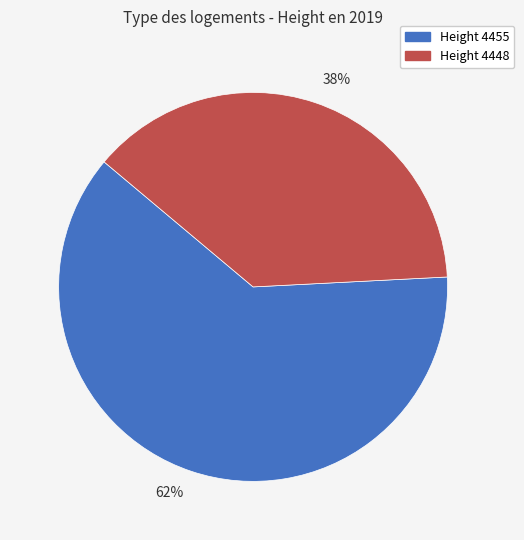

Approximately how many times larger is the value at 62% compared to 38%?

1.6